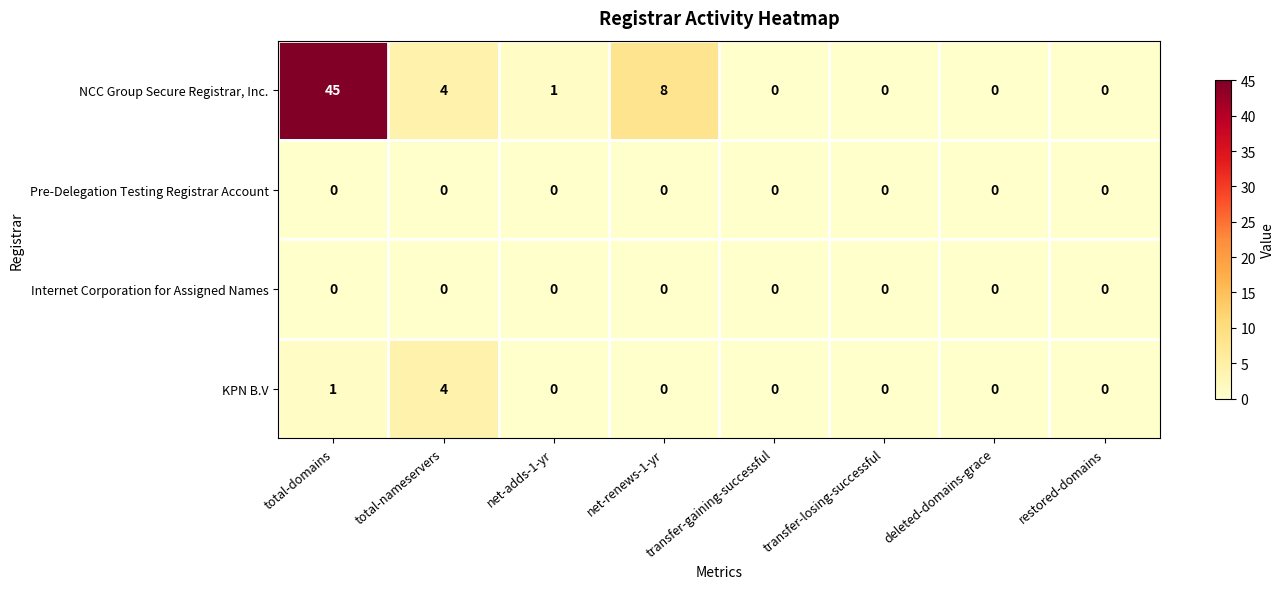

At which label does KPN B.V reach its peak?

total-nameservers